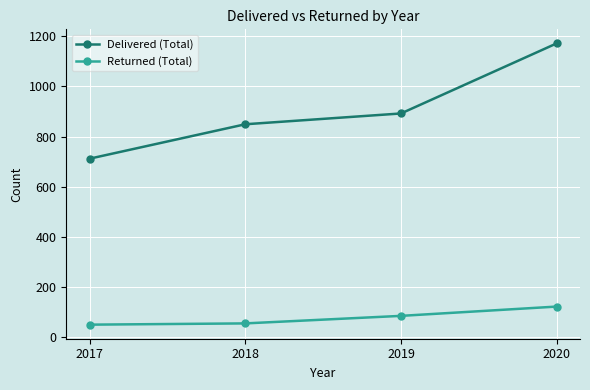

At which label is Delivered (Total) closest to 941?

2019